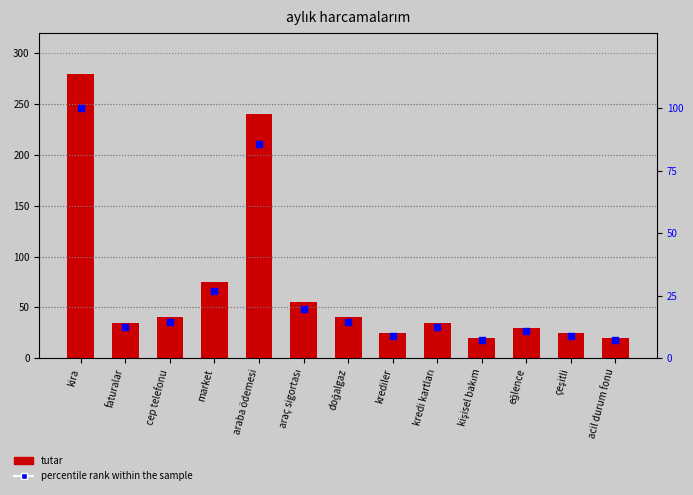

What are all the series names shown in the legend?

tutar, percentile rank within the sample